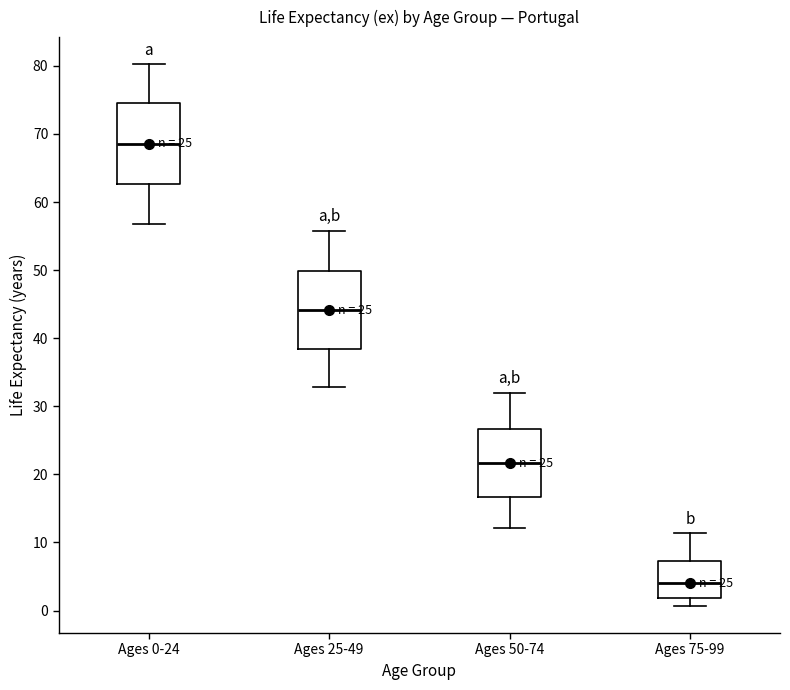

Which box has the lowest median line?

Ages 75-99